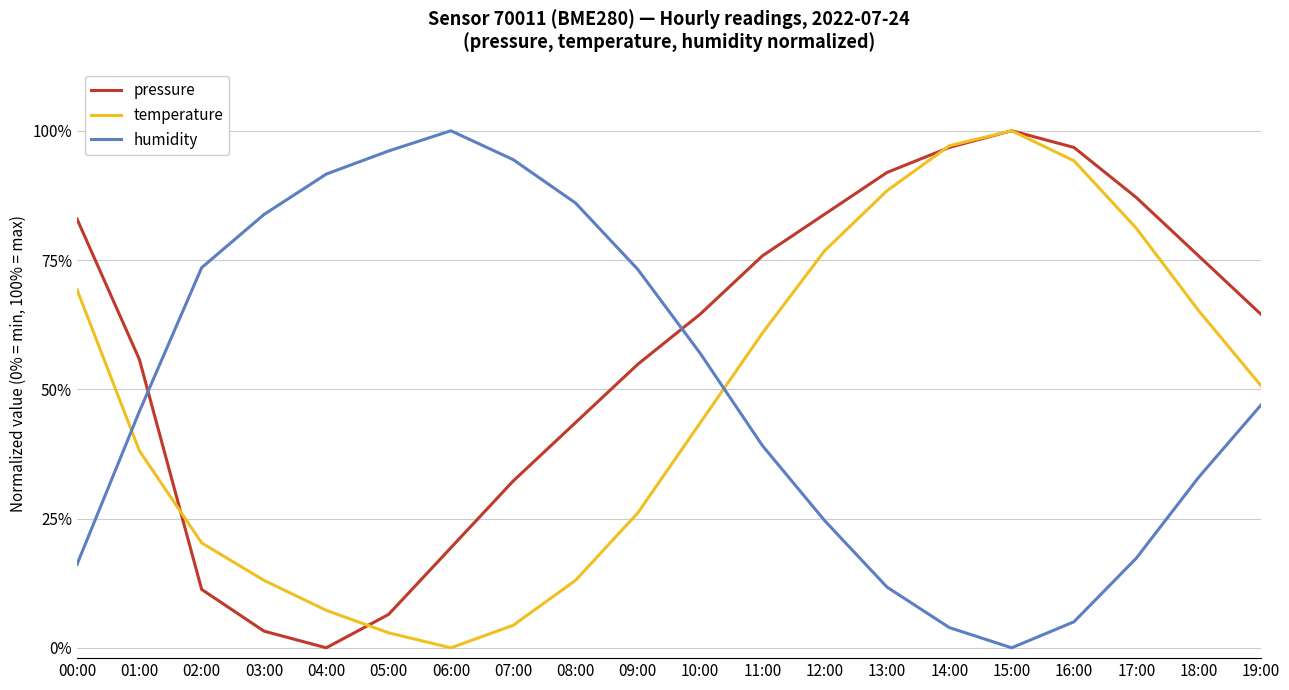

How many times do pressure and humidity cross each other?

2